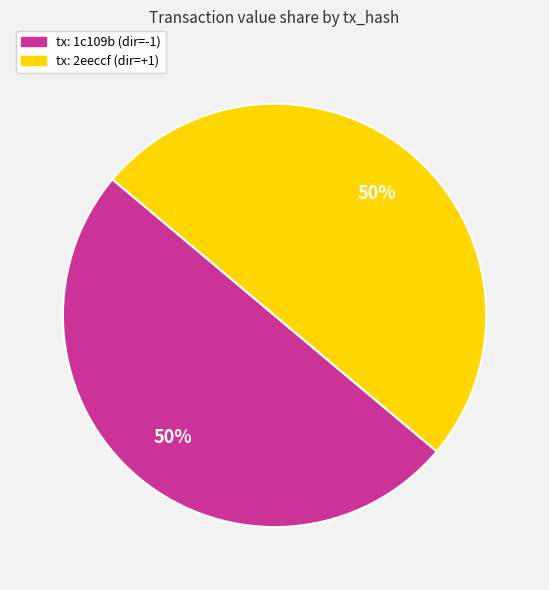

To the nearest percent, what is the average slice percentage?

50%